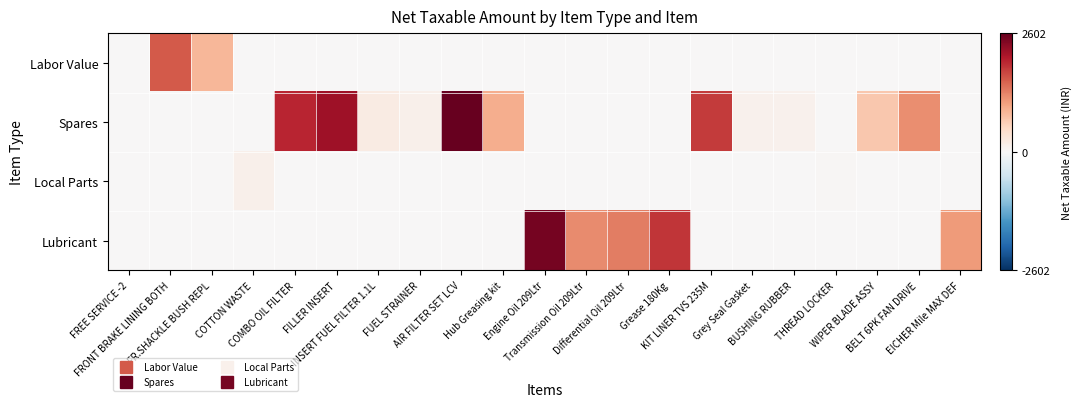

How many data points does each series have?

21